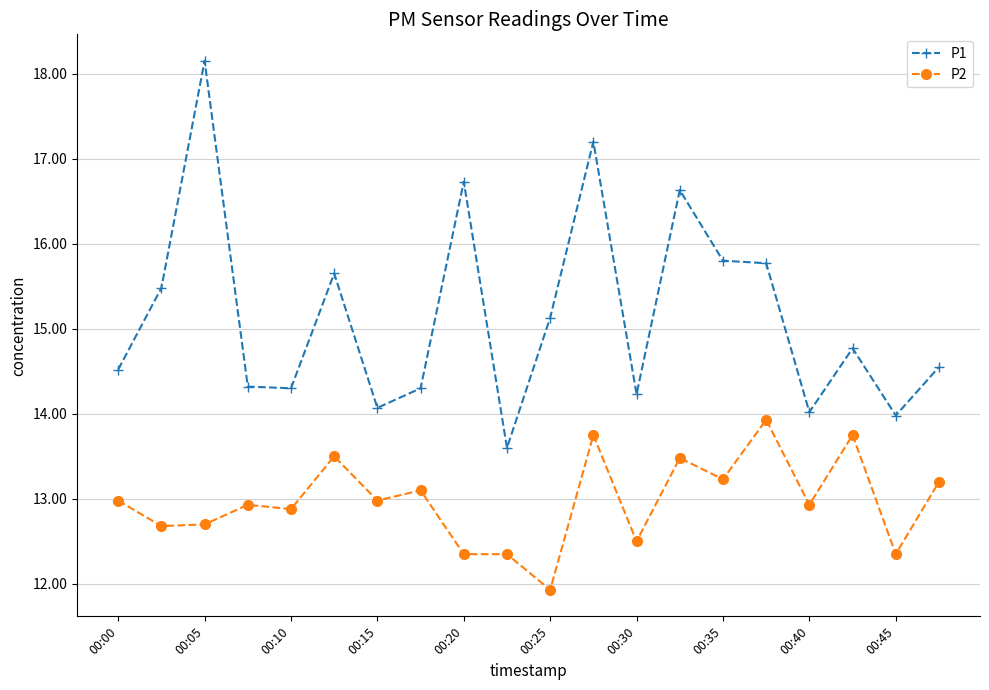

True or false: P2 and P1 intersect in this chart.

False